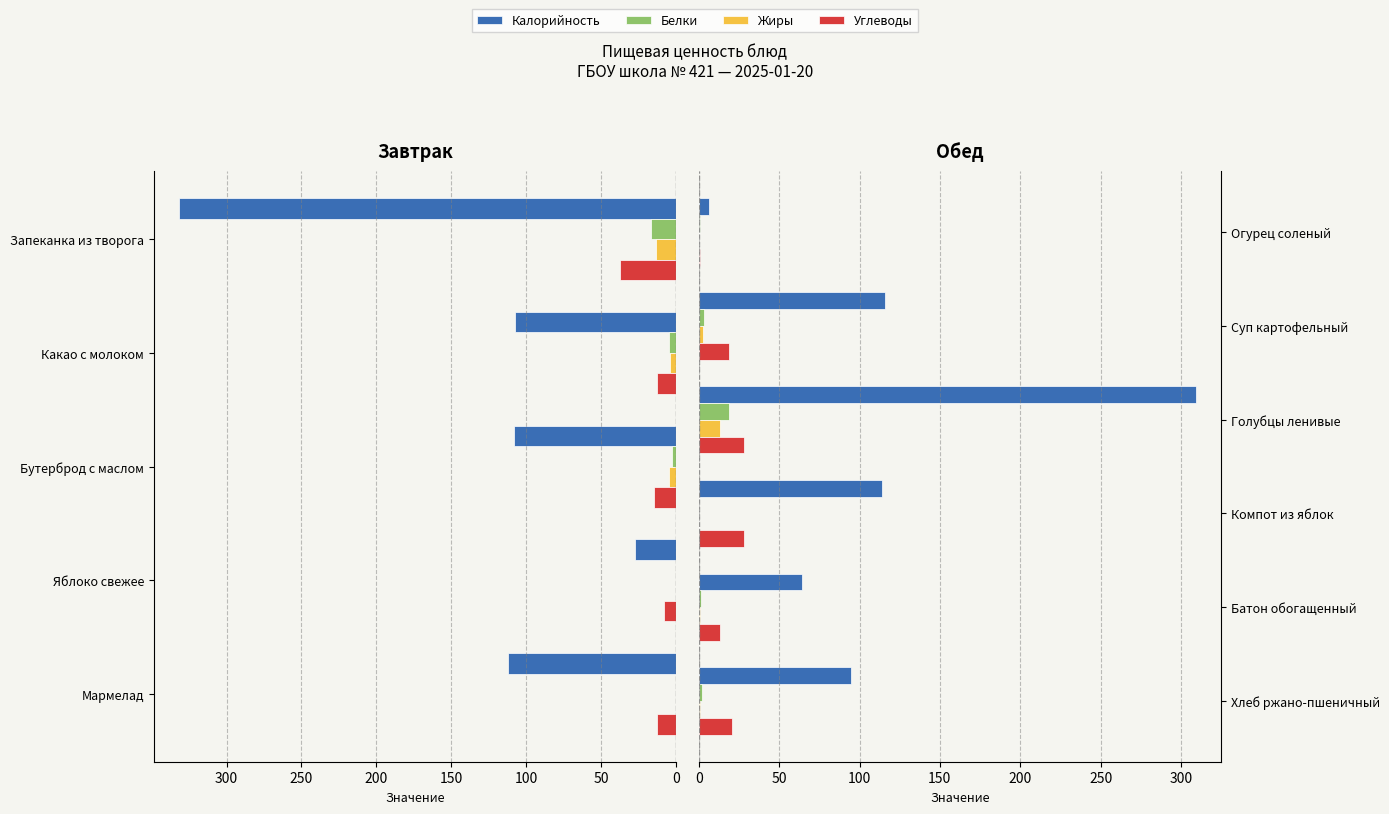

How many distinct data groups are displayed?

4